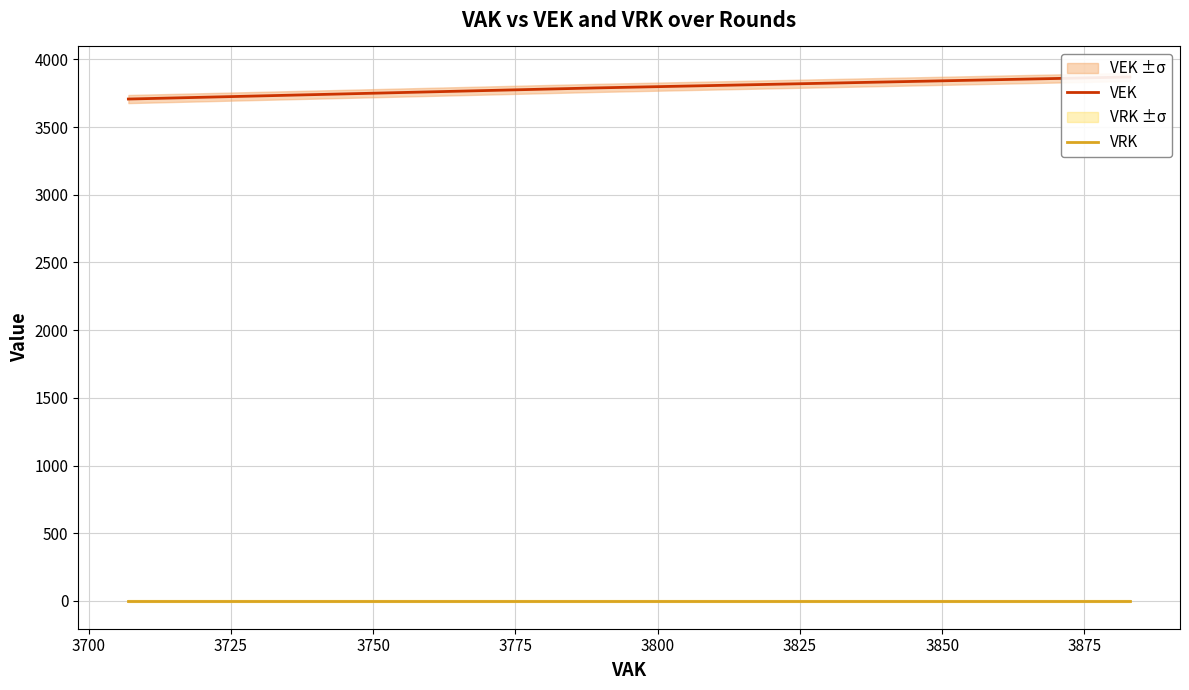

Which series has the largest total across all categories?

VEK